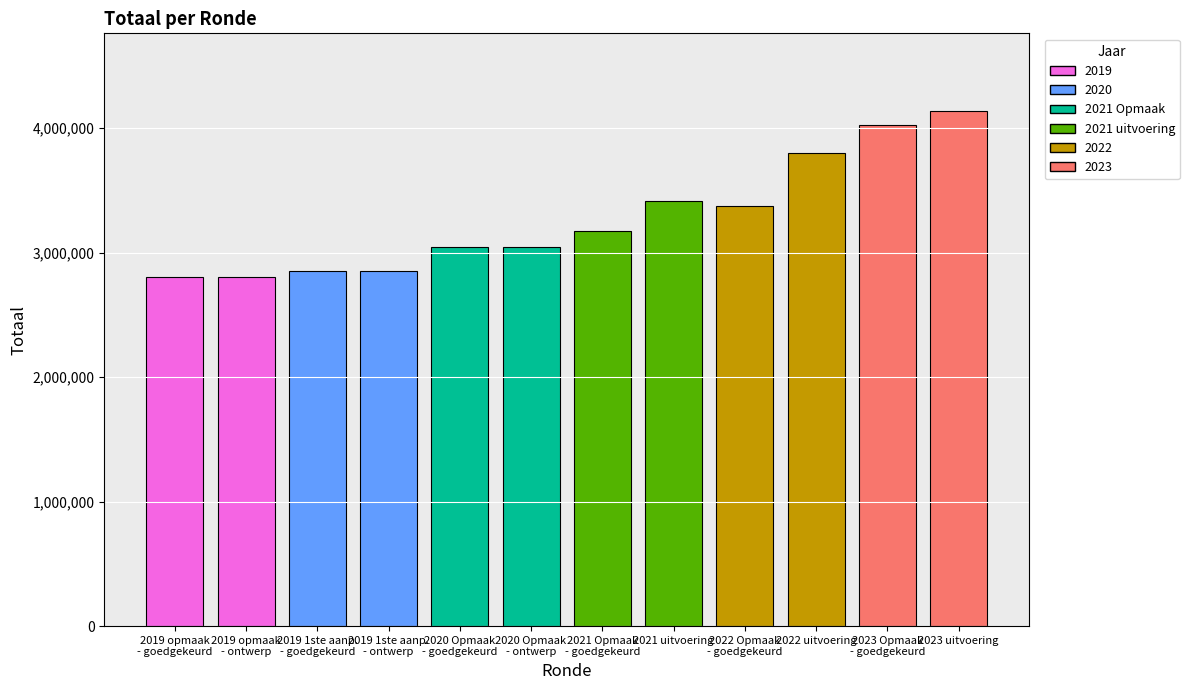

What is the minimum value shown in the chart?

2805115